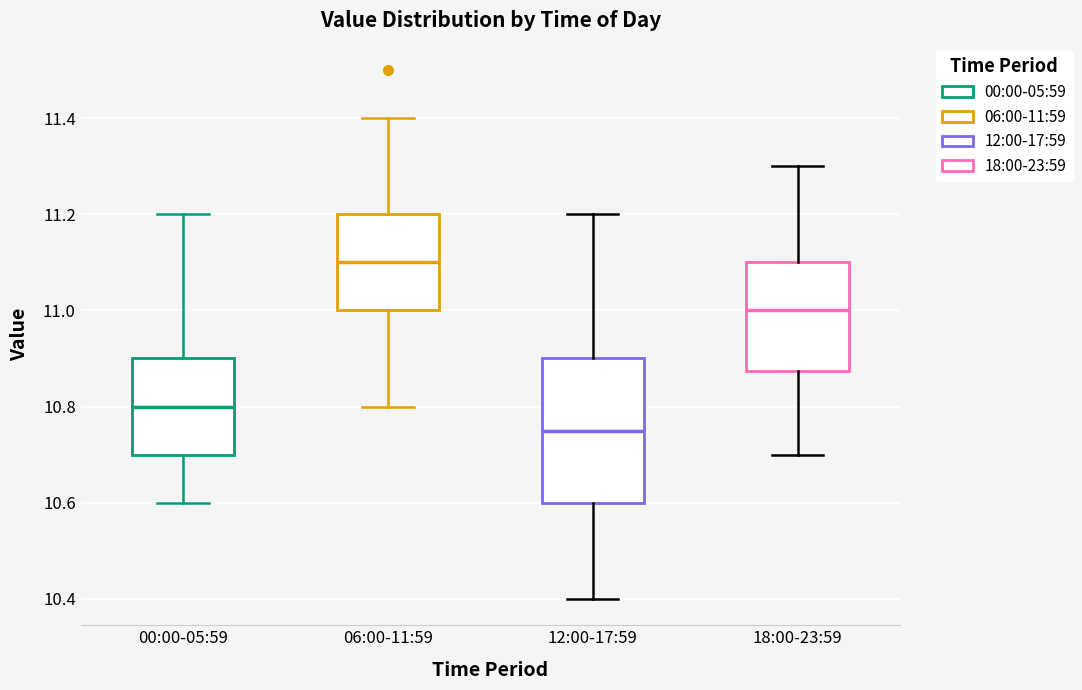

Where does the median line of the box for 12:00-17:59 sit on the y-axis? The values are not printed on the chart, so give them approximately, as read against the axis.

10.76